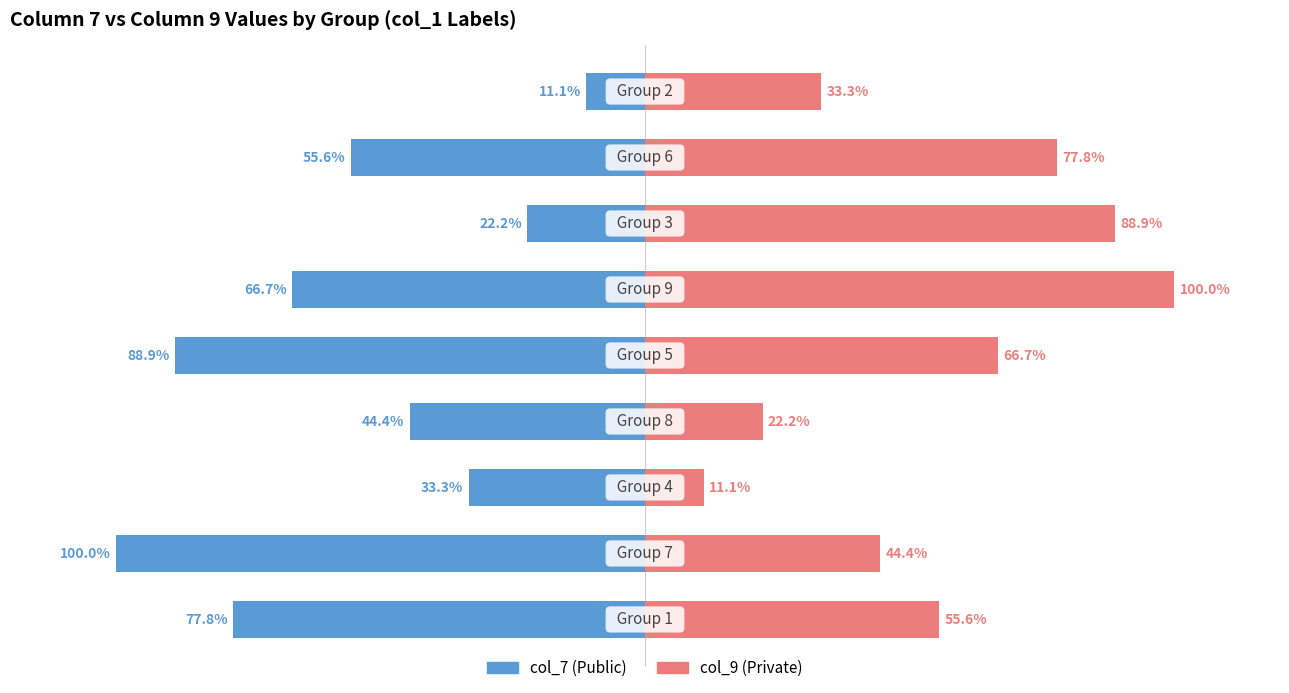

What is the highest value of the col_9 series?

100.0